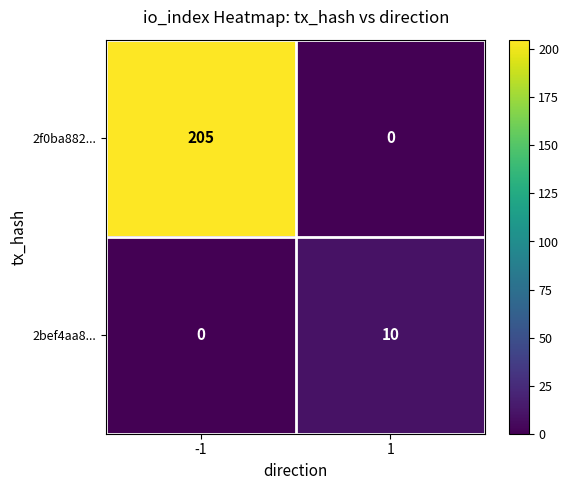

What is the greatest value displayed?

205